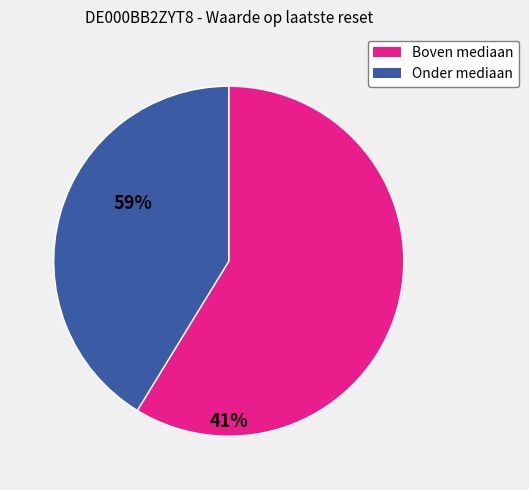

Which category has the smallest portion of the pie?

Onder mediaan